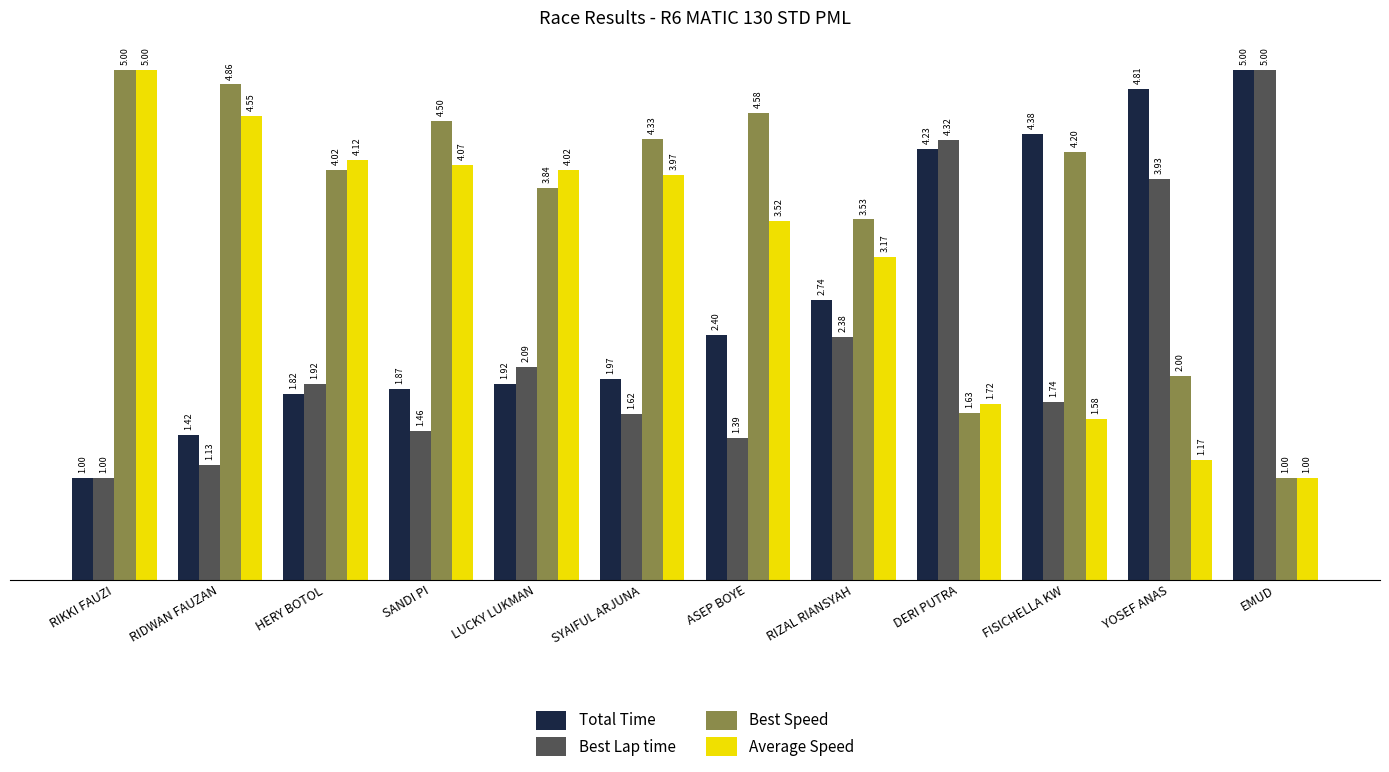

How many categories are shown in the chart?

12